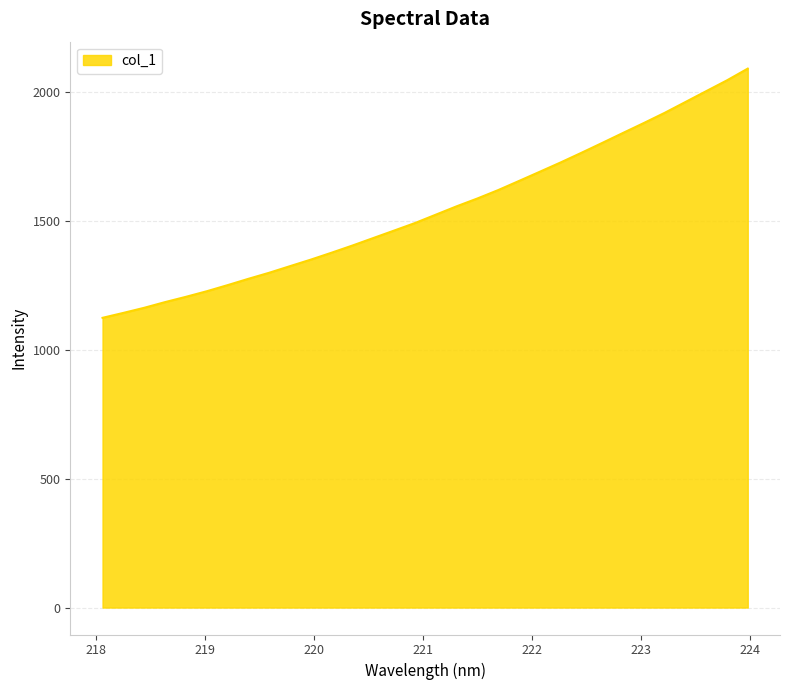

What is the maximum value shown in the chart?

2091.8